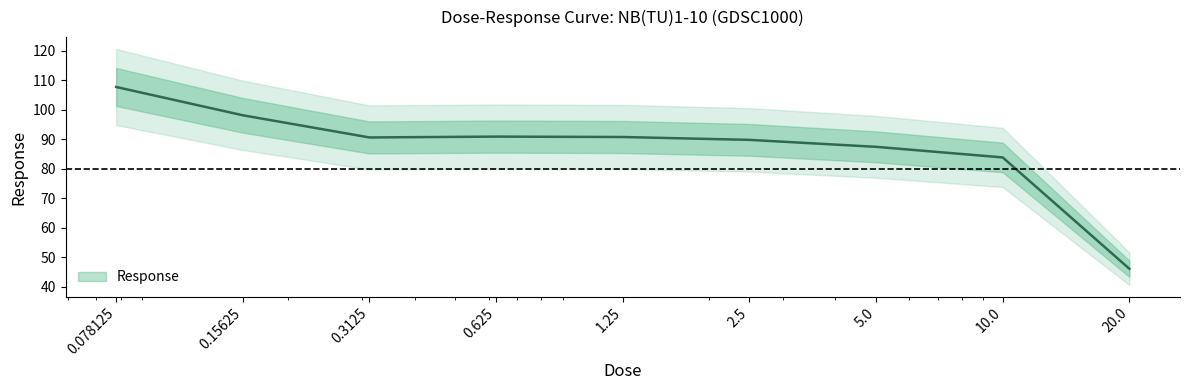

Between 10.0 and 0.078125, which is larger?

0.078125